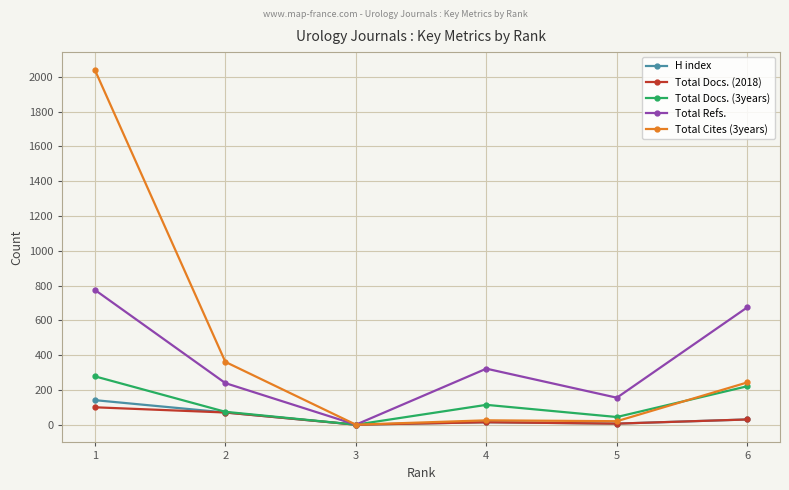

What value does the H index series have at 6, to the nearest 10?

30